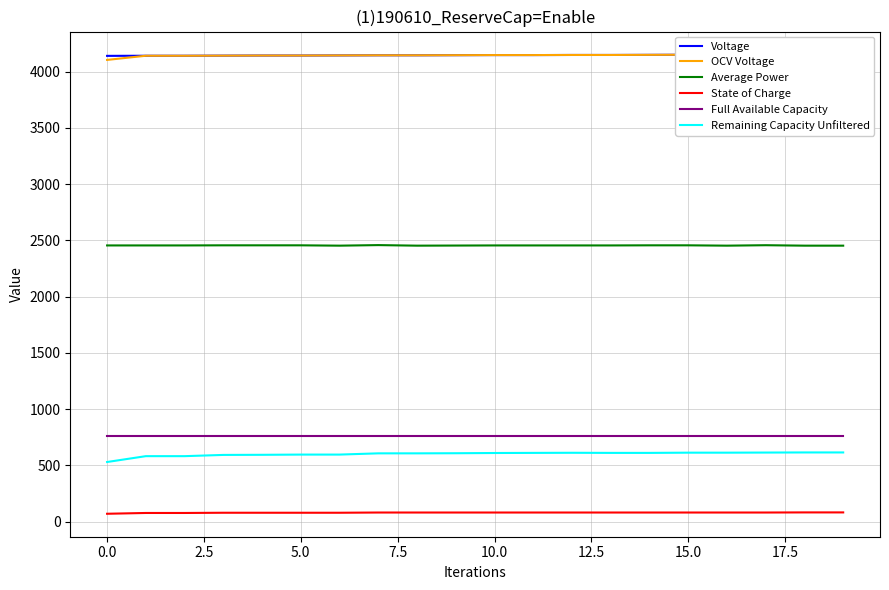

What are all the series names shown in the legend?

Voltage, OCV Voltage, Average Power, State of Charge, Full Available Capacity, Remaining Capacity Unfiltered